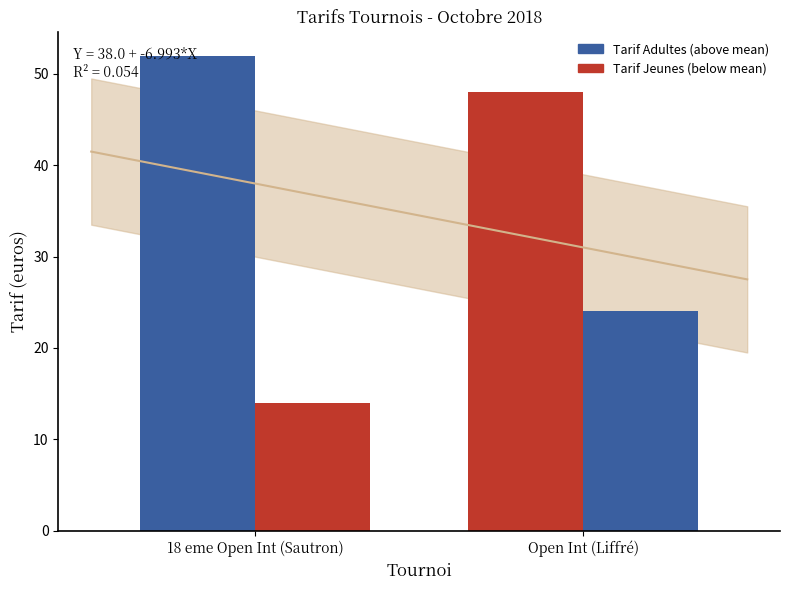

List the series in order of their overall mean, highest first.

Tarif Adultes, Tarif Jeunes